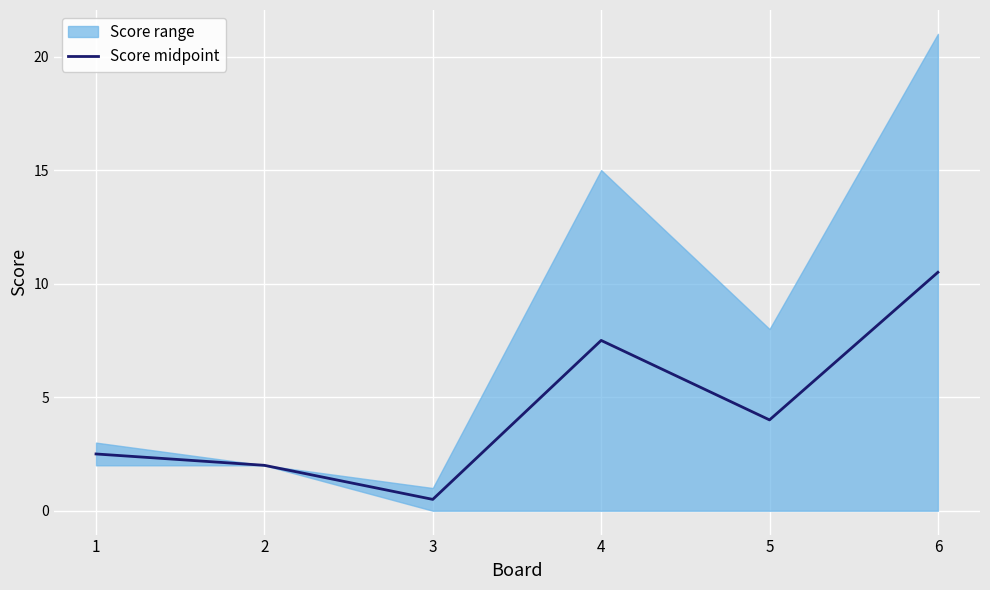

Is this an area chart (filled region under the line)?

No